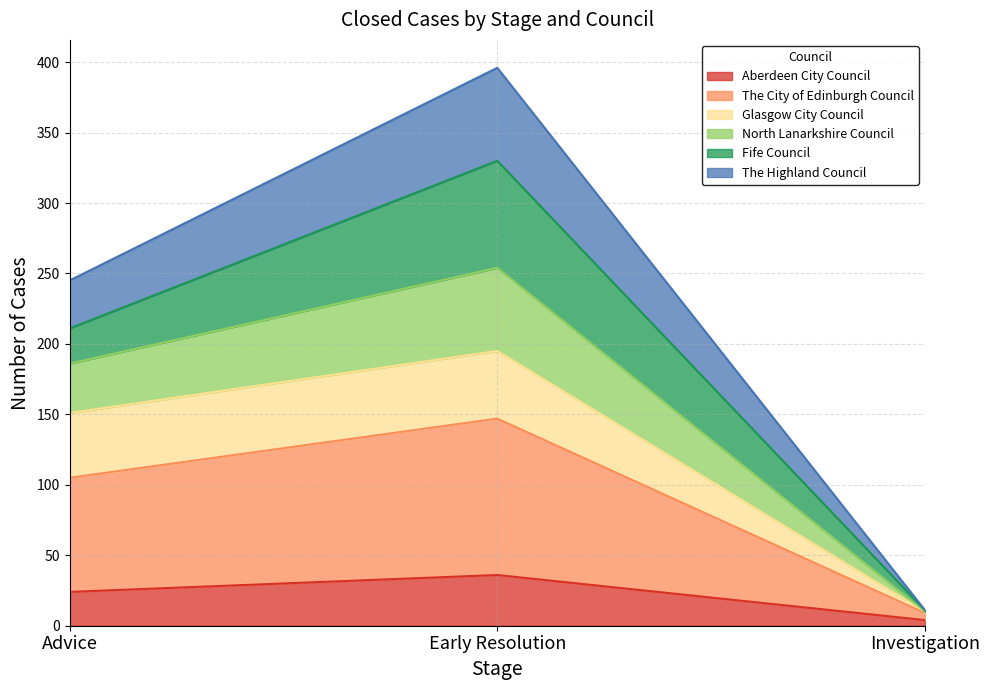

Reading left to right, list the values for the Aberdeen City Council series.

Advice=24	Early Resolution=36	Investigation=4